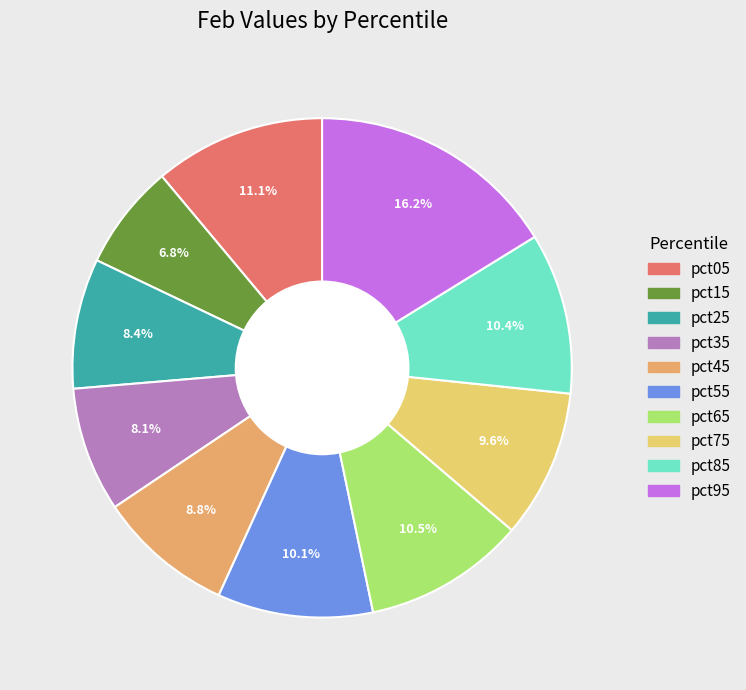

How many slices are in this pie chart?

10